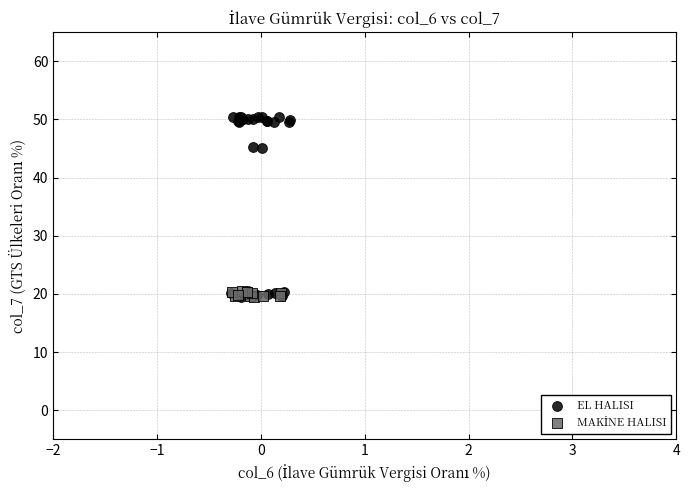

Which series contains the highest Y value?

EL HALISI